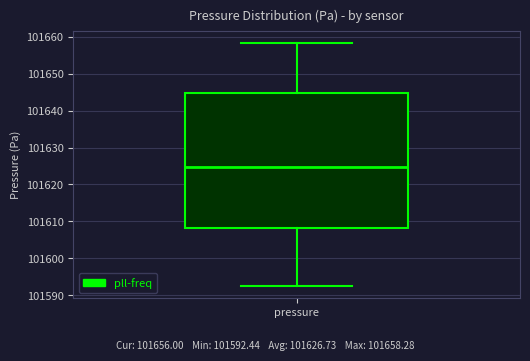

Read this box plot against the y-axis: the position of the median line, the range covered by the box, and the ends of both whiskers. The values are not printed on the chart, so give them approximately, as read against the axis.

median 101625, box 101608 to 101645, whiskers 101592 to 101658